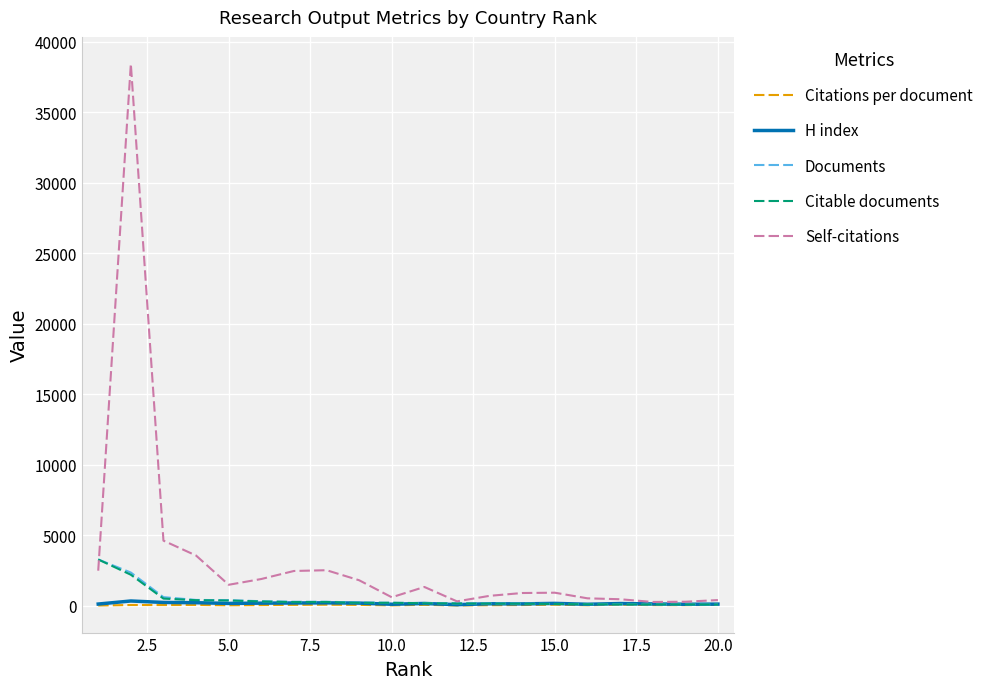

What is the highest value of the Citable documents series?

3267.0